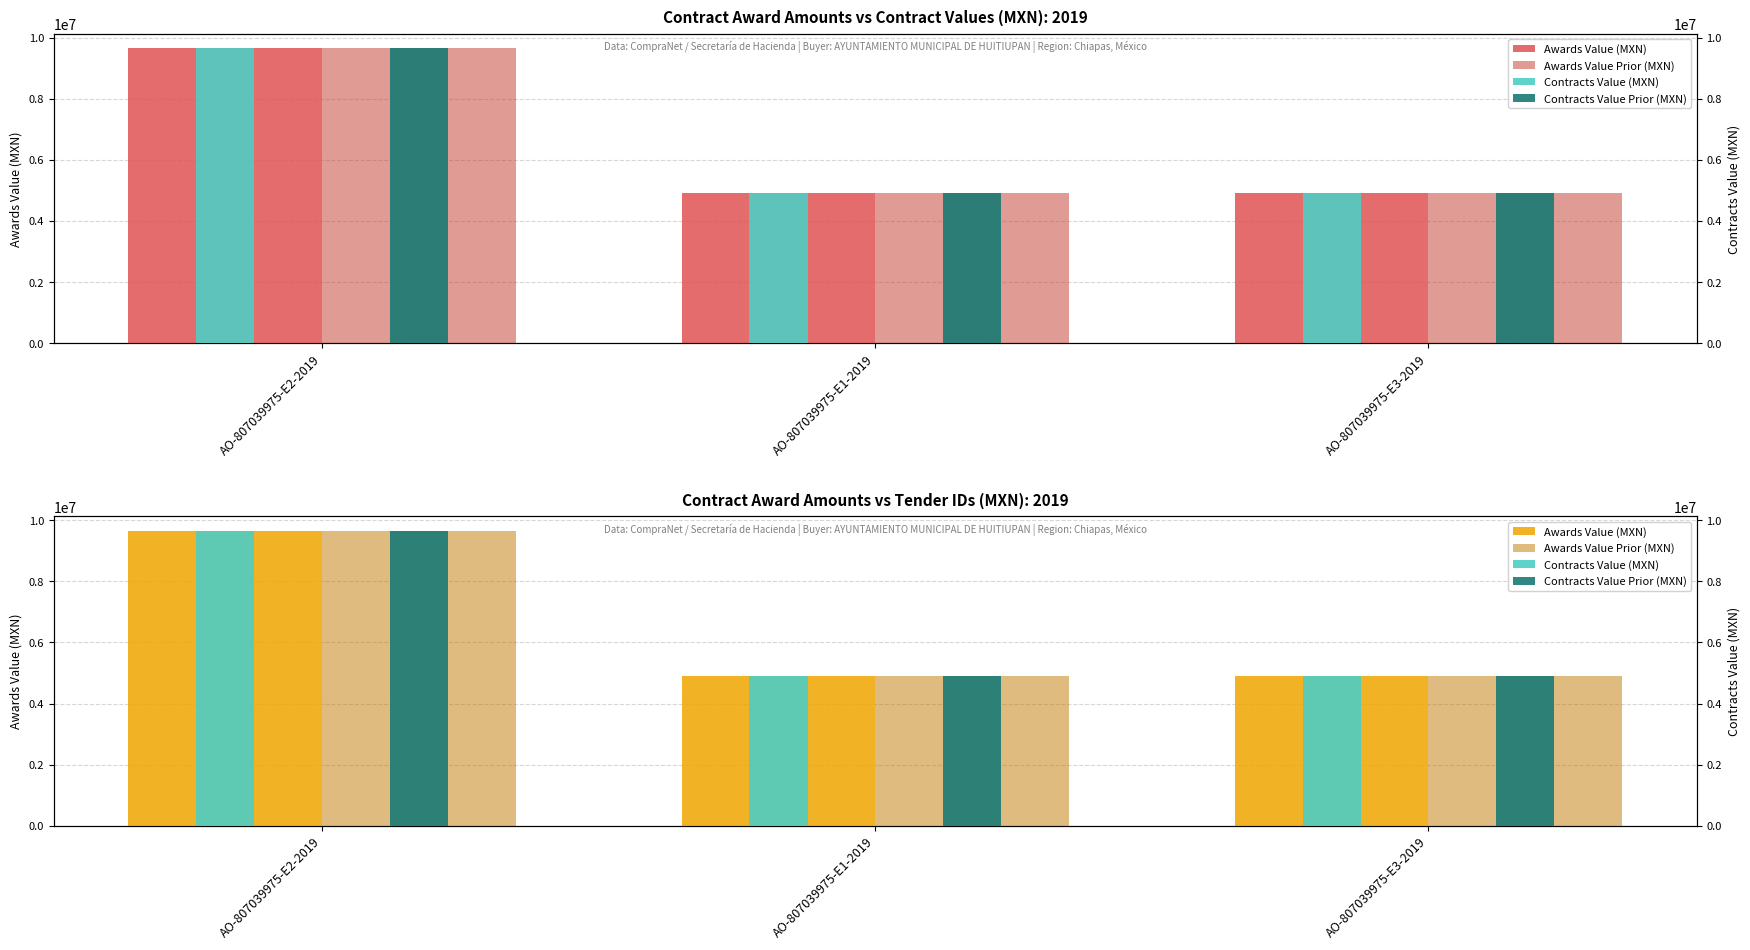

What is the total value across all series at AO-807039975-E2-2019?

38583712.1